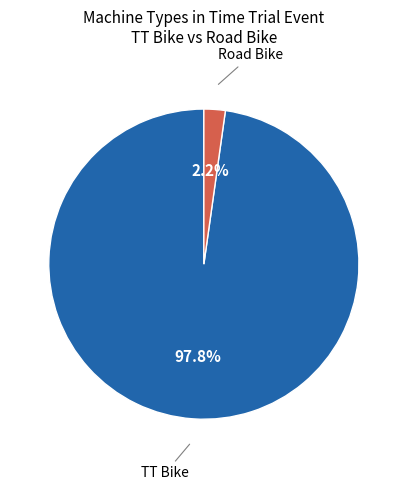

Is there any slice that represents more than half of the pie?

Yes